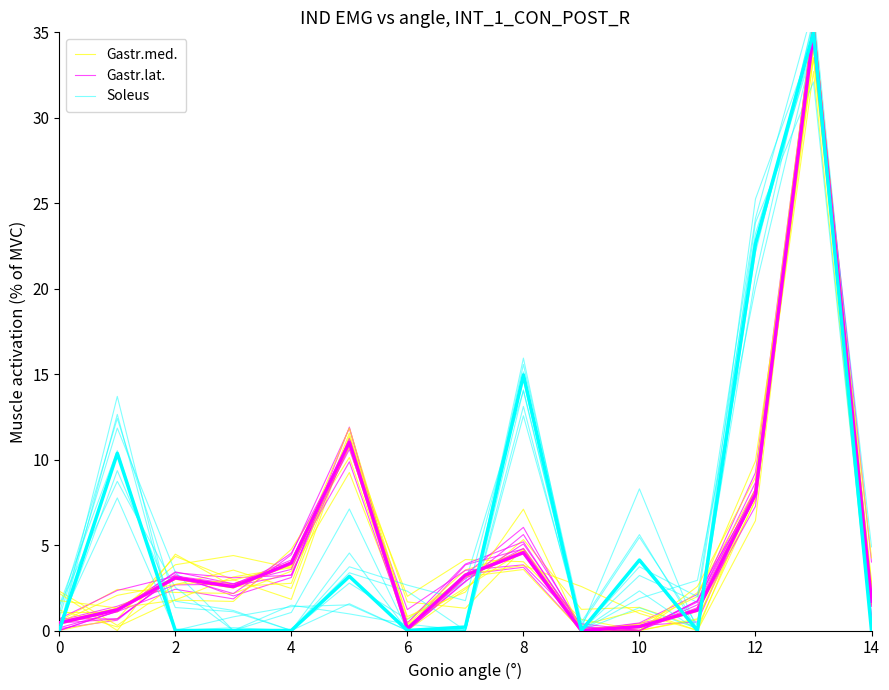

What is the difference between the highest and lowest values at 12?

2.0